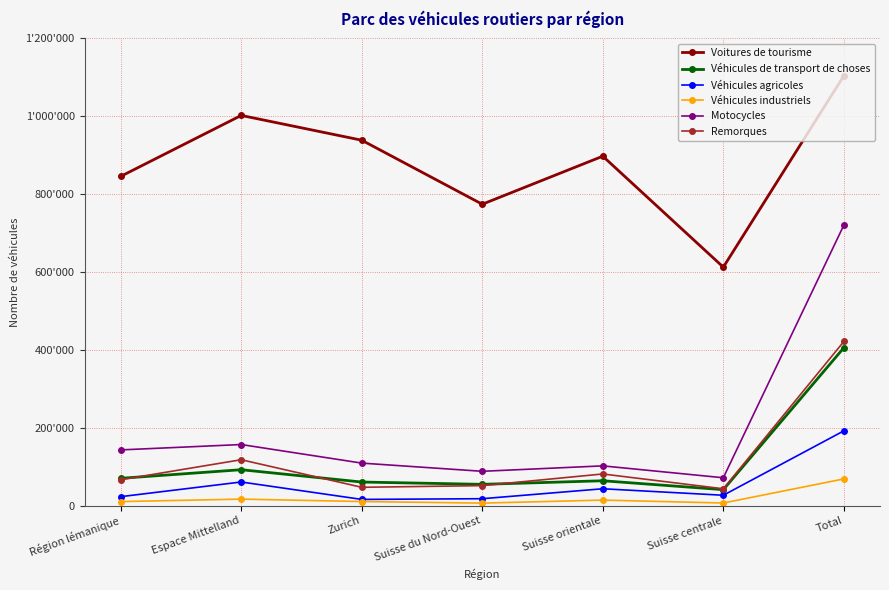

Does the chart have visible grid lines?

Yes